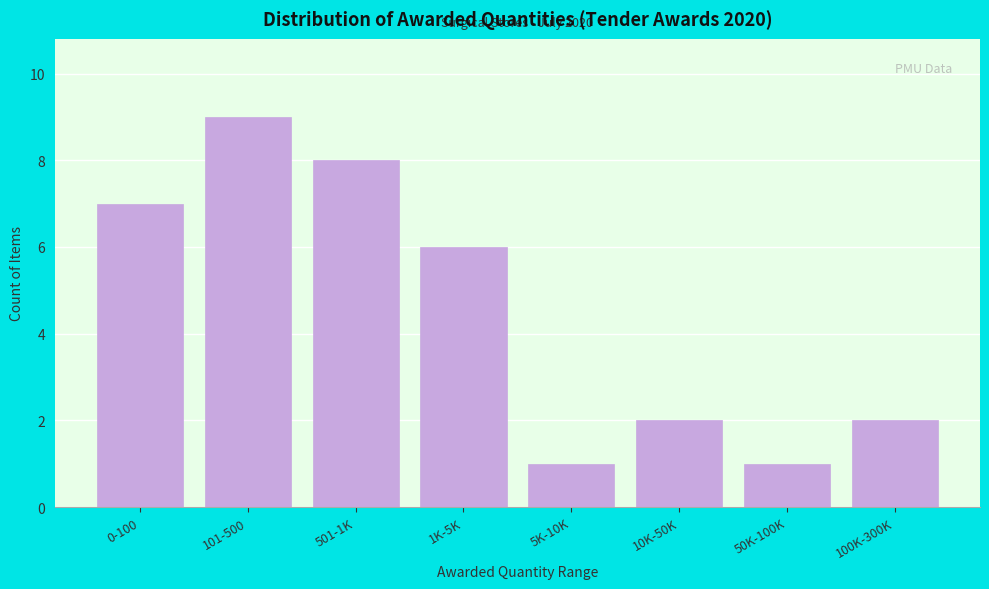

Reading right to left, extract all data points from this chart.

100K-300K=2	50K-100K=1	10K-50K=2	5K-10K=1	1K-5K=6	501-1K=8	101-500=9	0-100=7